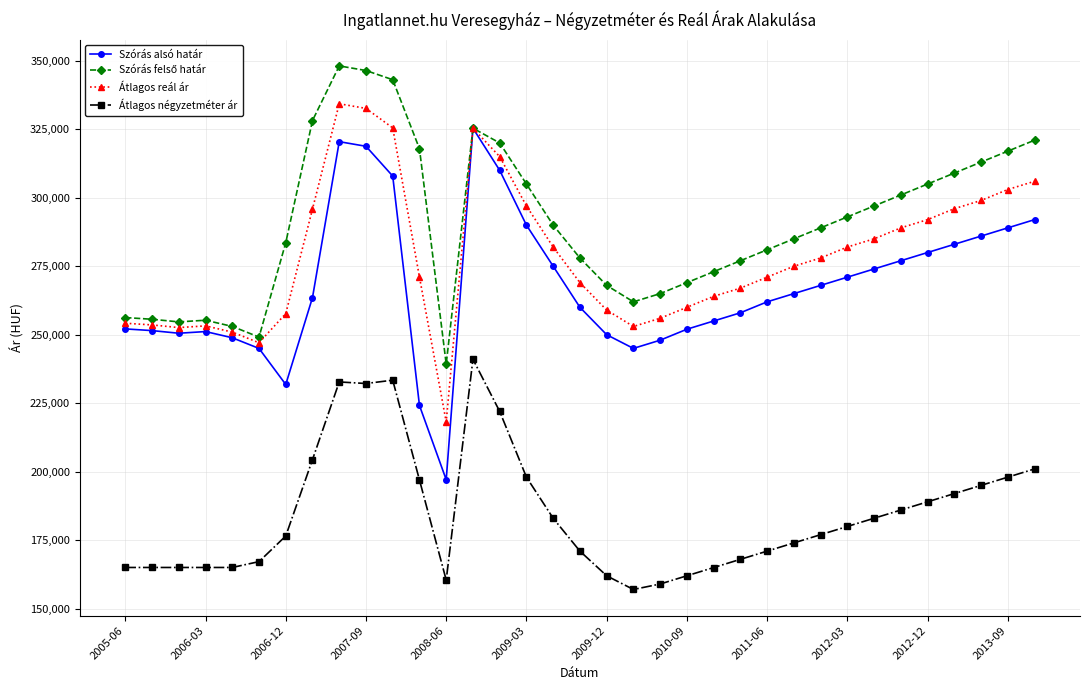

What is the lowest value of the Szórás alsó határ series?

197071